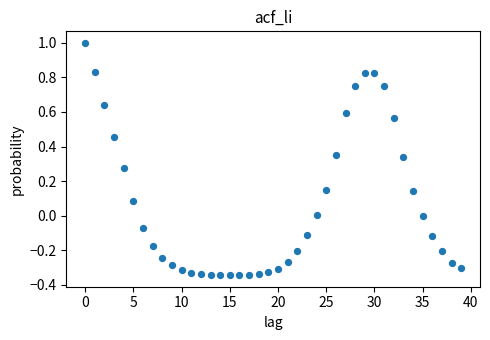

What is the range of Y values (max minus min)?

1.3